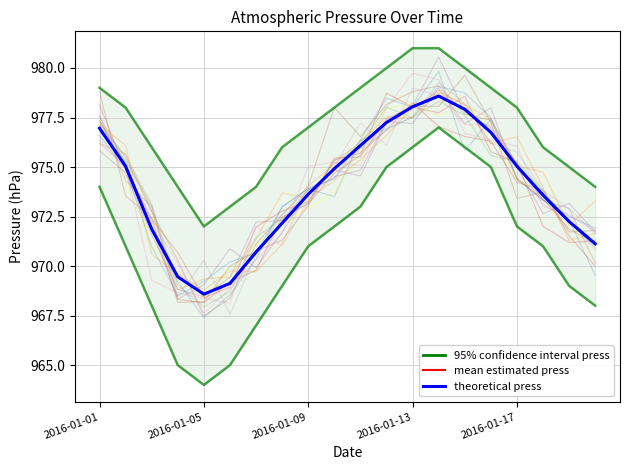

What is the lowest value of the mean estimated press series?

968.6